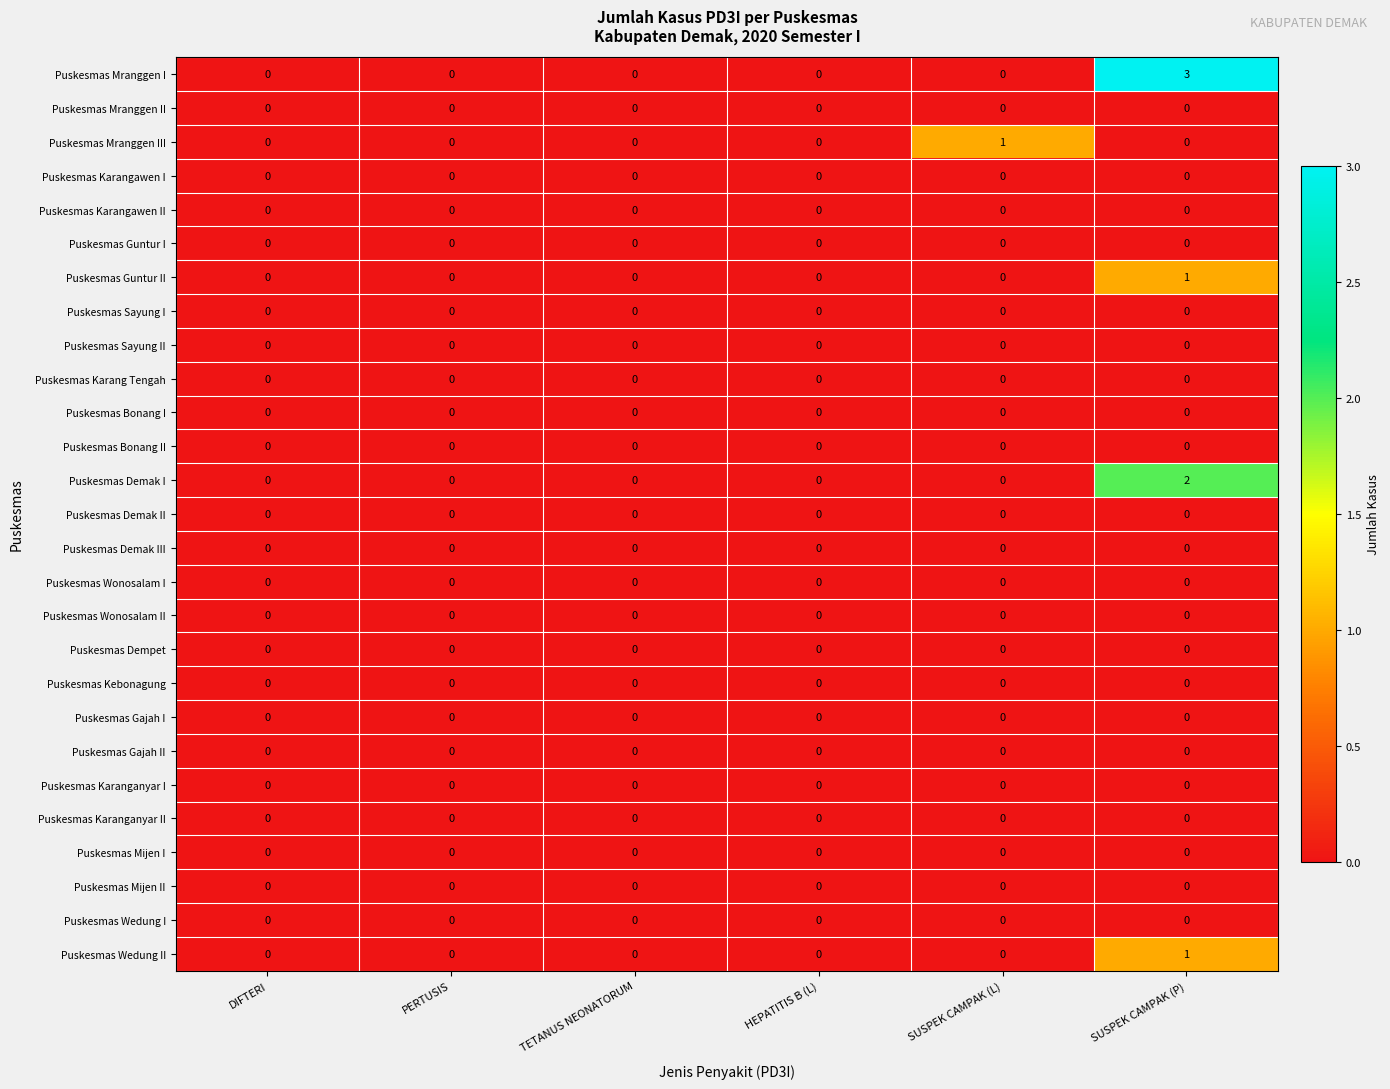

At which label does Puskesmas Guntur II reach its peak?

SUSPEK CAMPAK (P)